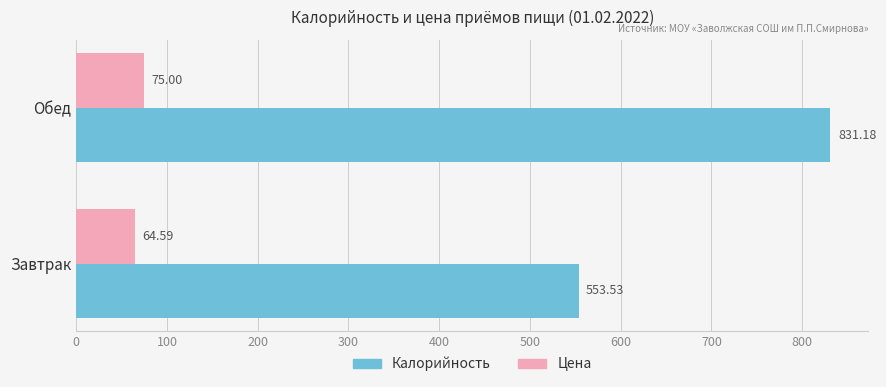

How many values in the Цена series are below 75?

1